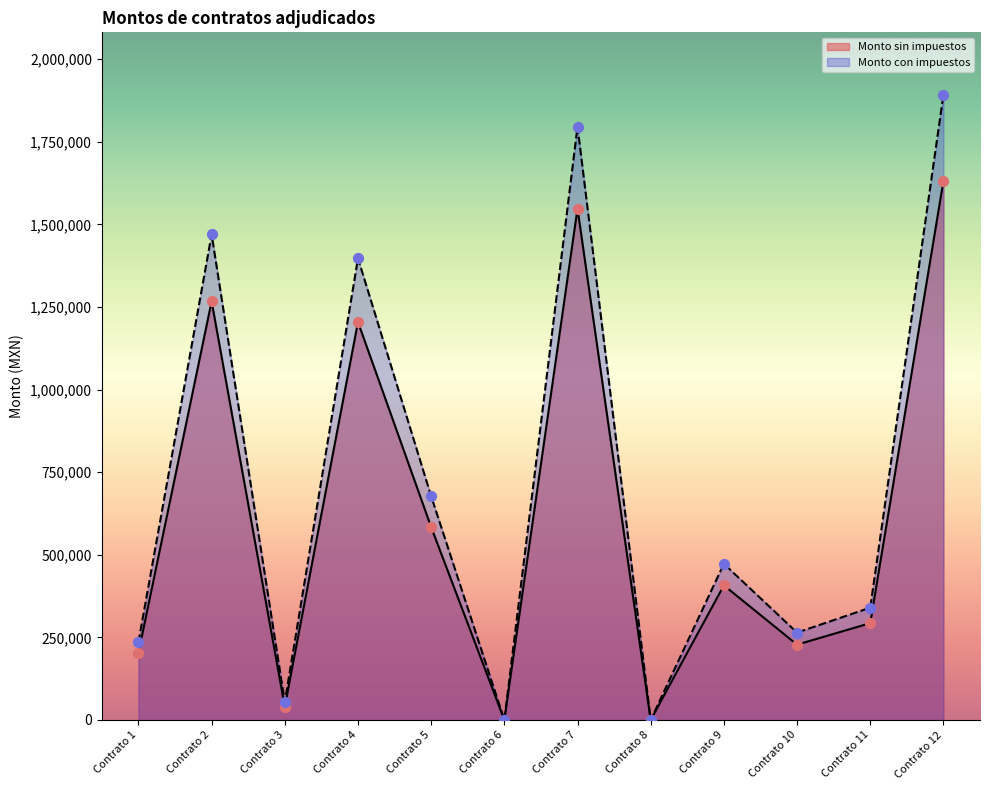

What is the total value across all series at Contrato 1?

439205.6